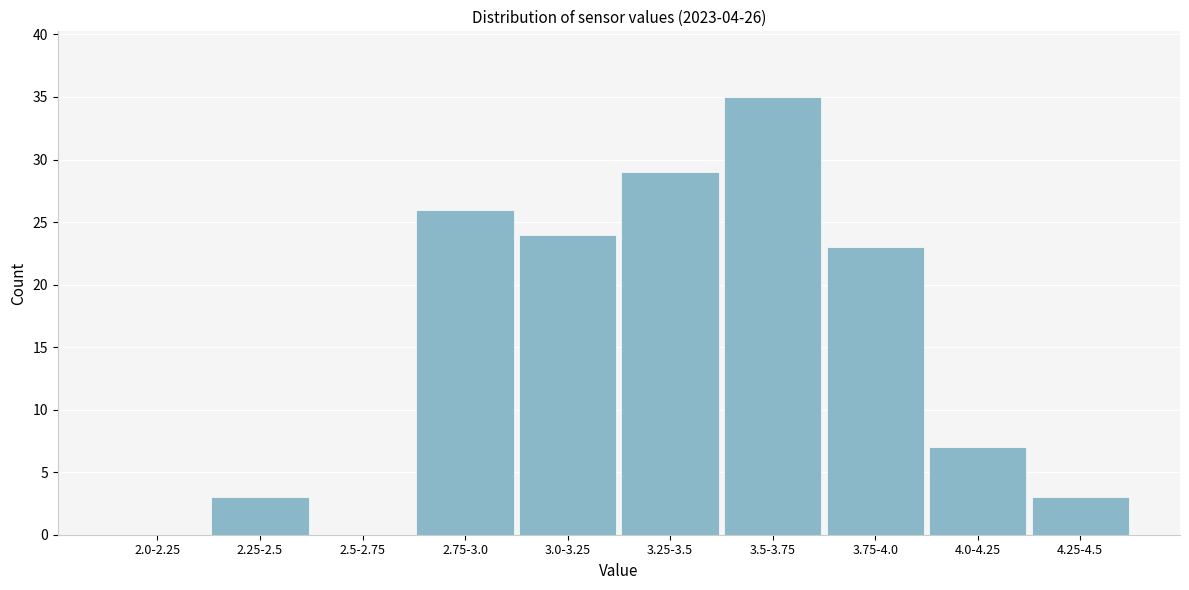

Reading right to left, transcribe all the data shown in this chart.

4.25-4.5=3	4.0-4.25=7	3.75-4.0=23	3.5-3.75=35	3.25-3.5=29	3.0-3.25=24	2.75-3.0=26	2.5-2.75=0	2.25-2.5=3	2.0-2.25=0